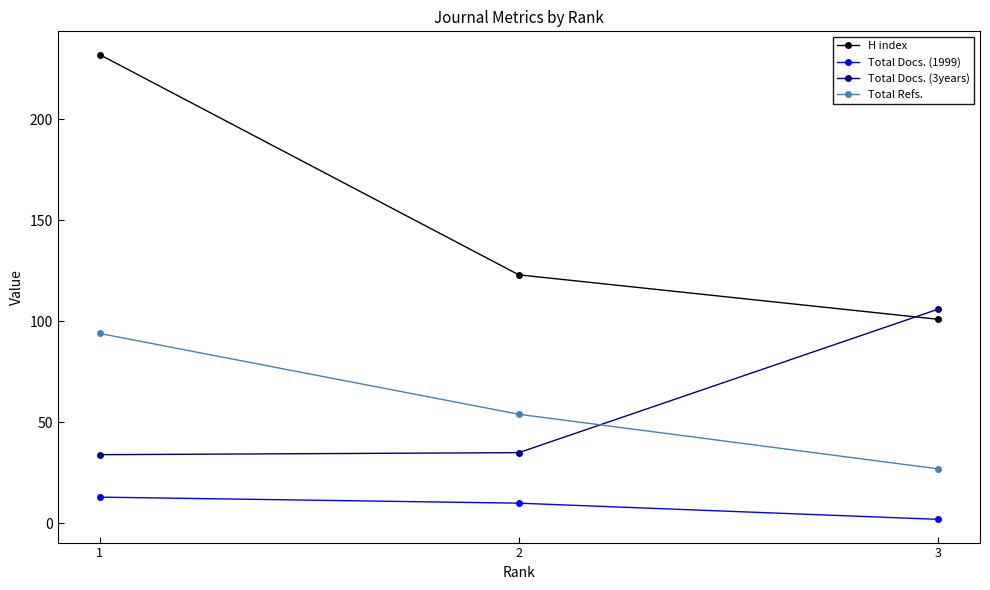

The value of Total Docs. (1999) at 1 is 13. True or false?

True